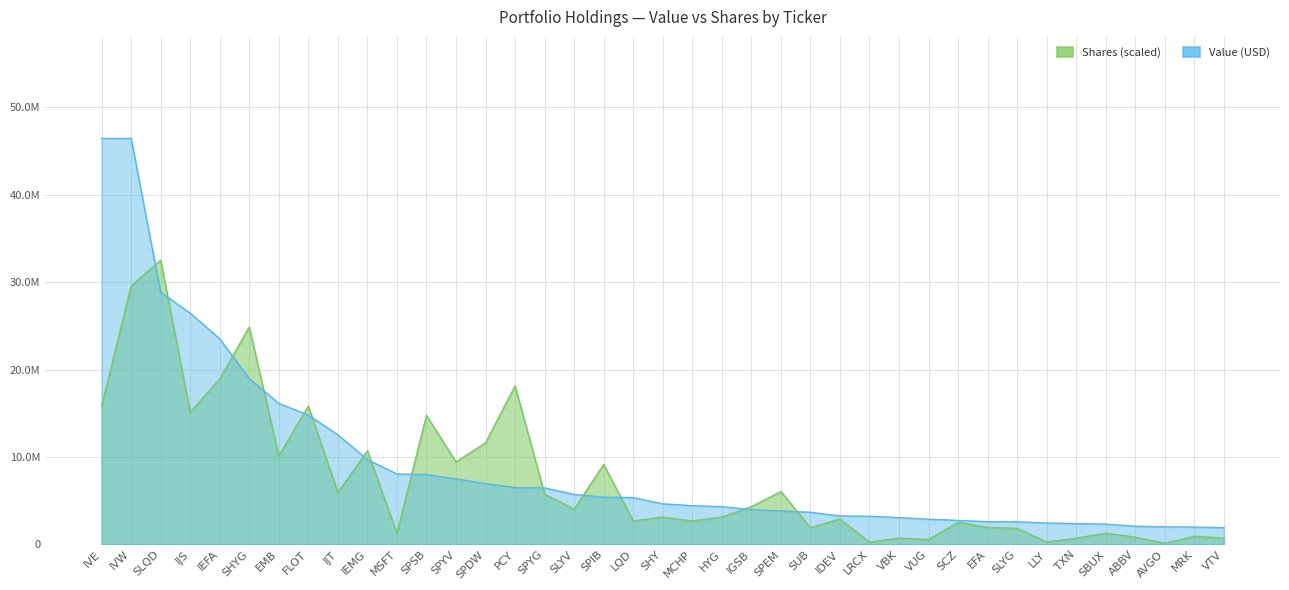

Reading left to right, list all the values displayed in this chart.

15812005.5	29560464.8	32500118.6	15120968.1	18932109.5	24864899.9	10128421.2	15831463.7	5928061.7	10709992.7	1285653.5	14759034.9	9434774.9	11622625.2	18128290.7	5756036.1	4034584.4	9154587.9	2694361.0	3115755.8	2687240.9	3132659.4	4324554.9	6048561.2	1922718.9	2900030.8	272632.0	726801.3	554449.6	2535706.2	1950710.4	1831569.8	285350.5	719409.4	1277283.2	841485.1	126750.0	936112.7	734682.4